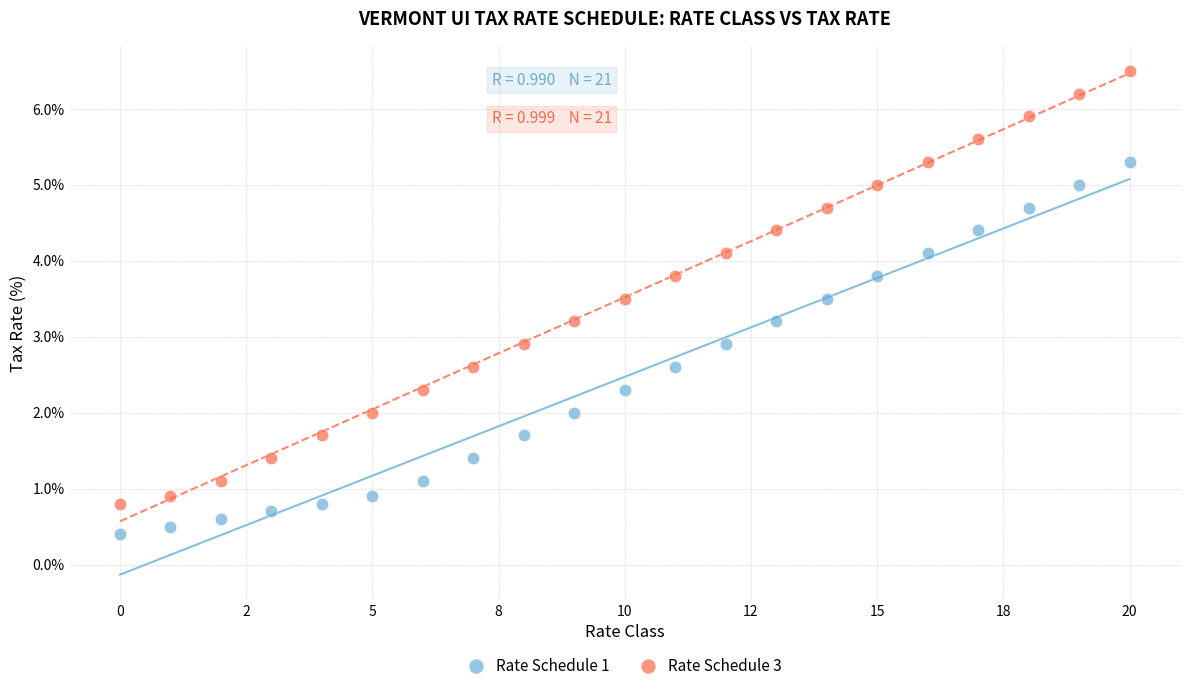

Across all data points, what is the range of Y values (max minus min)?

6.1